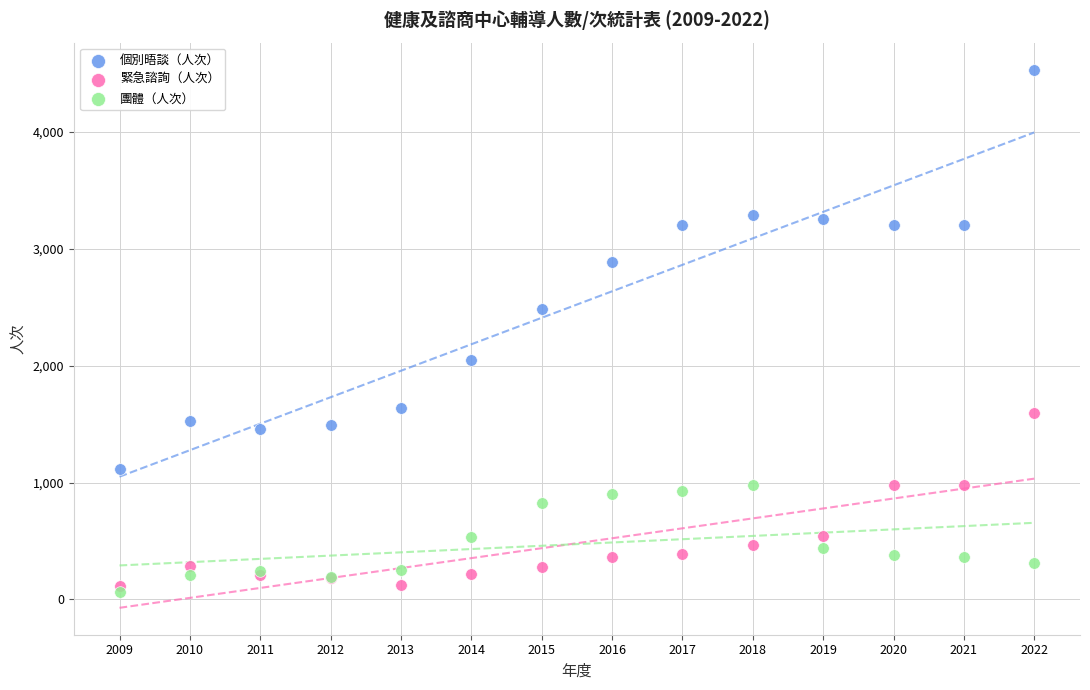

In the 個別晤談（人次） series, what Y value is closest to 2824?

2886